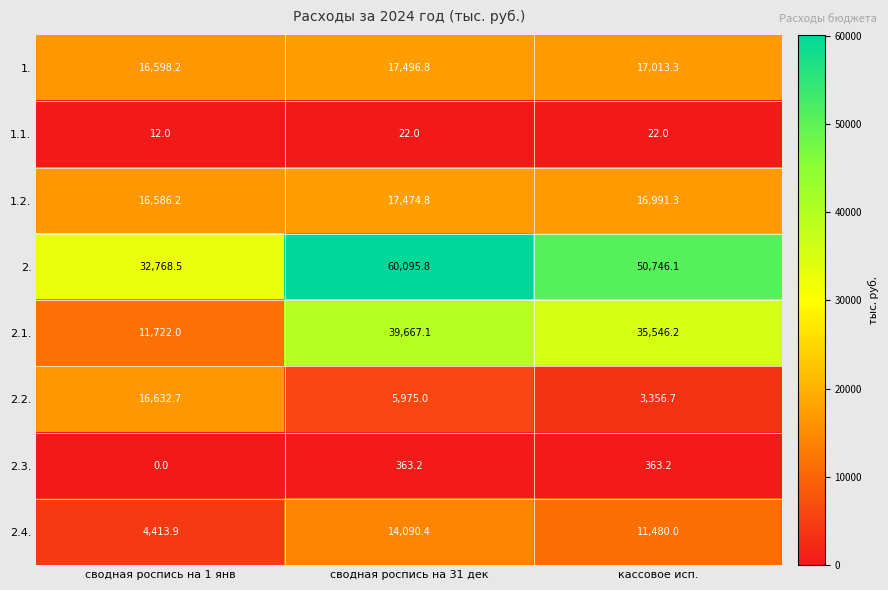

What is the spread (max minus min) of values at сводная роспись на 1 янв?

32768.5